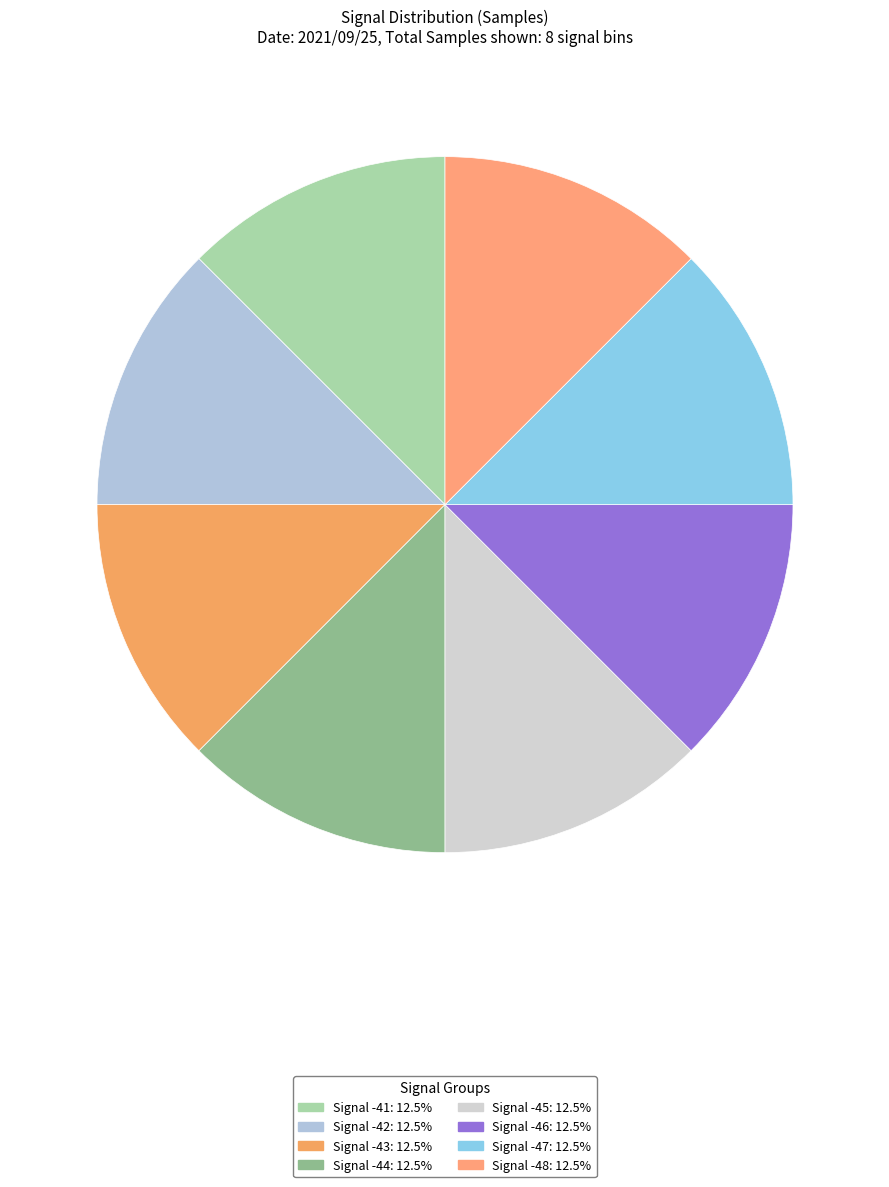

How many slices are in this pie chart?

8